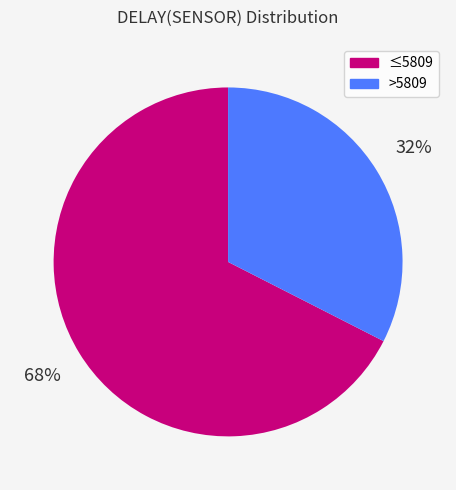

Does any single category account for the majority?

Yes